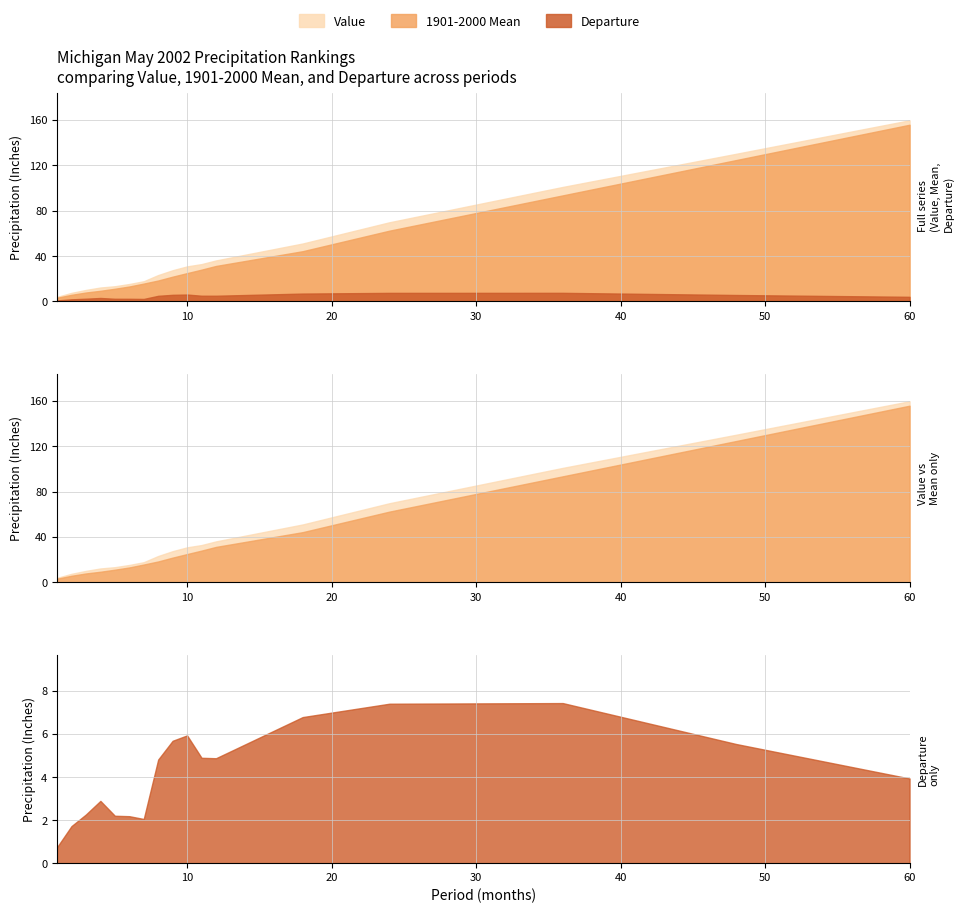

Count the number of categories in the chart.

17